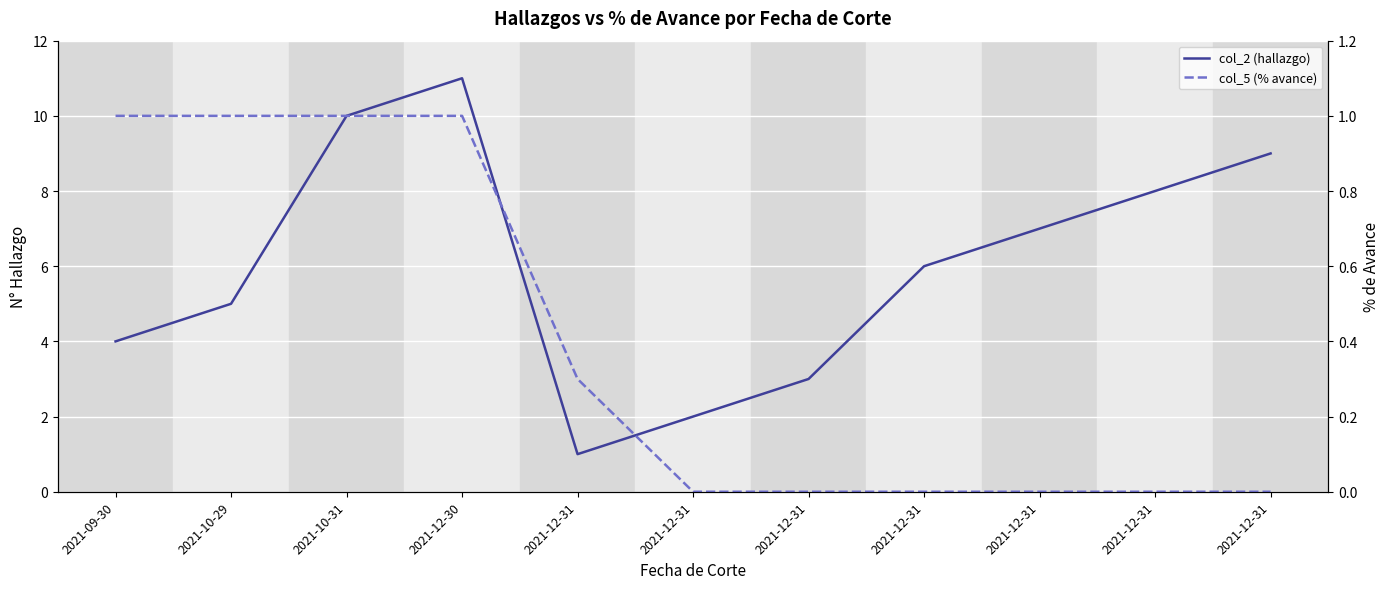

True or false: col_5 (% avance) and col_2 (hallazgo) intersect in this chart.

False